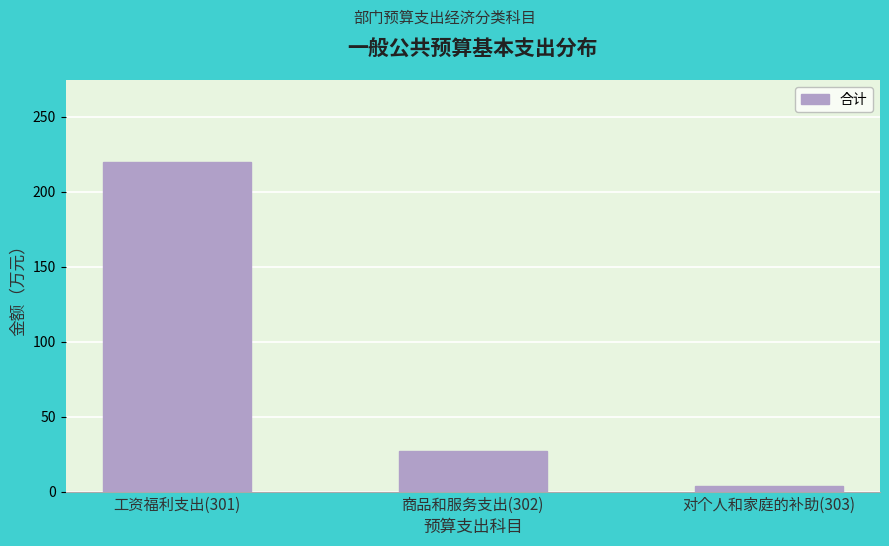

Reading left to right, extract all data points from this chart.

工资福利支出(301)=219.5	商品和服务支出(302)=26.9	对个人和家庭的补助(303)=3.6